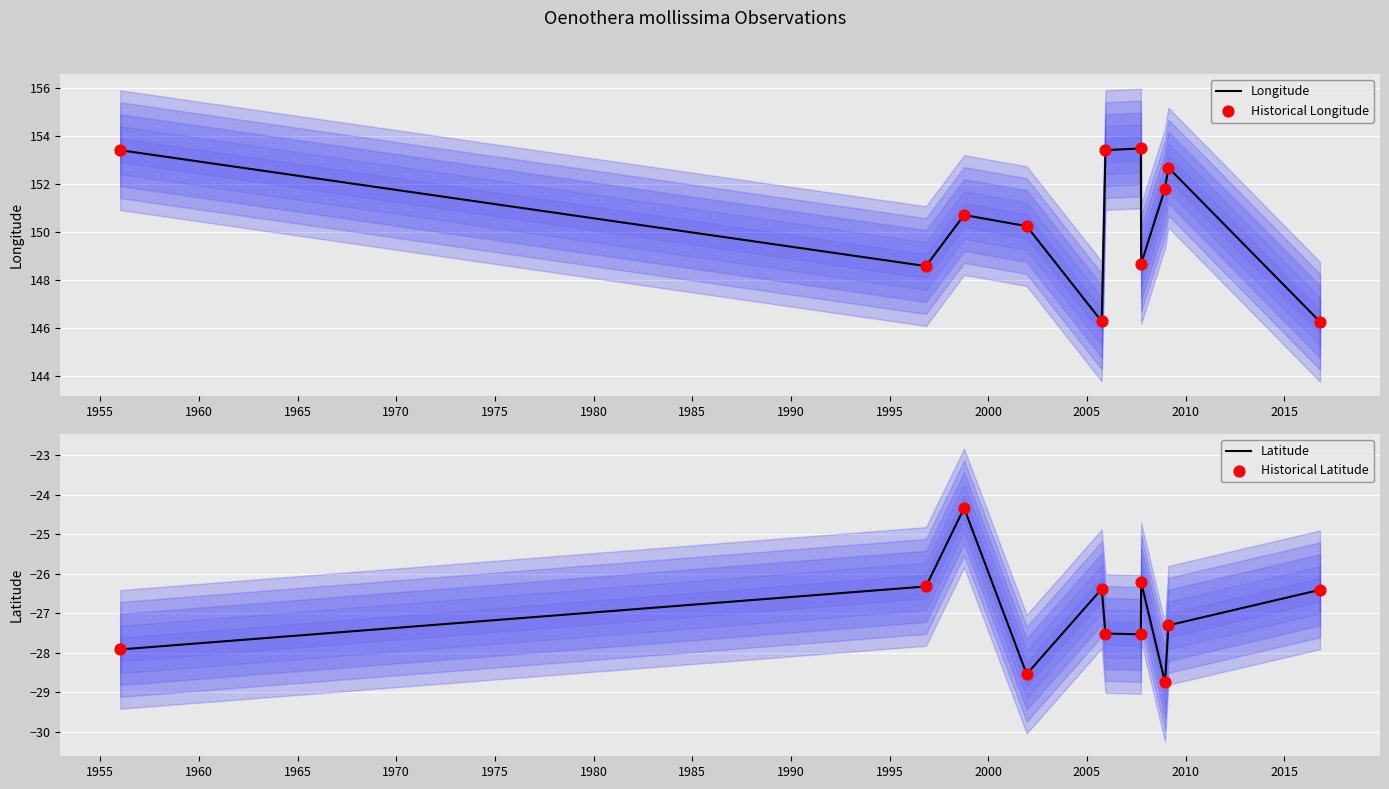

What are all the series names shown in the legend?

Longitude, Historical Longitude, Latitude, Historical Latitude